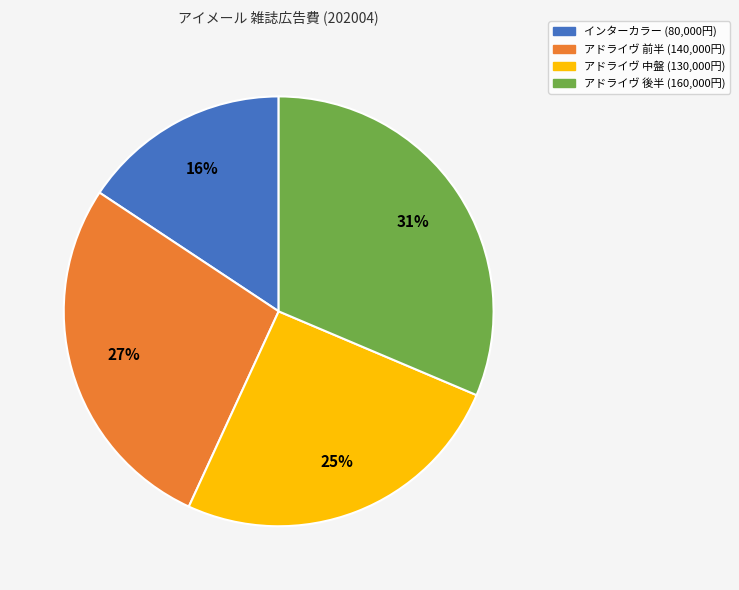

Which has a higher value, アドライヴ 中盤 (130,000円) or インターカラー (80,000円)?

アドライヴ 中盤 (130,000円)